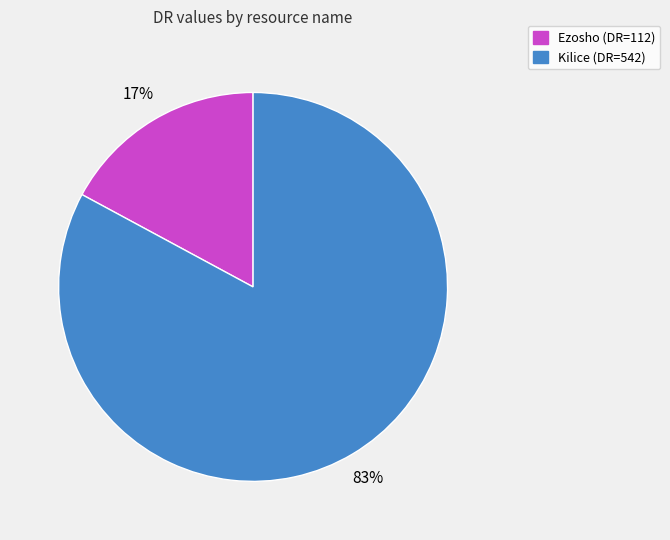

What percentage is the Kilice slice, to the nearest percent?

83%